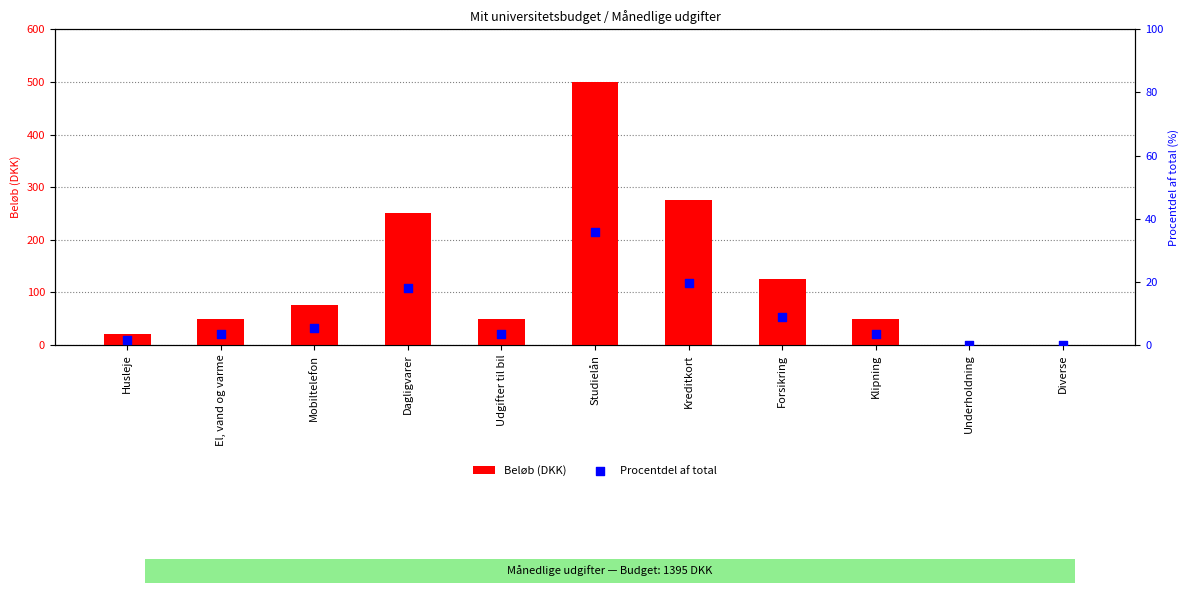

Is the value of Procentdel af total at Forsikring greater than the value of Beløb (DKK) at Underholdning?

Yes